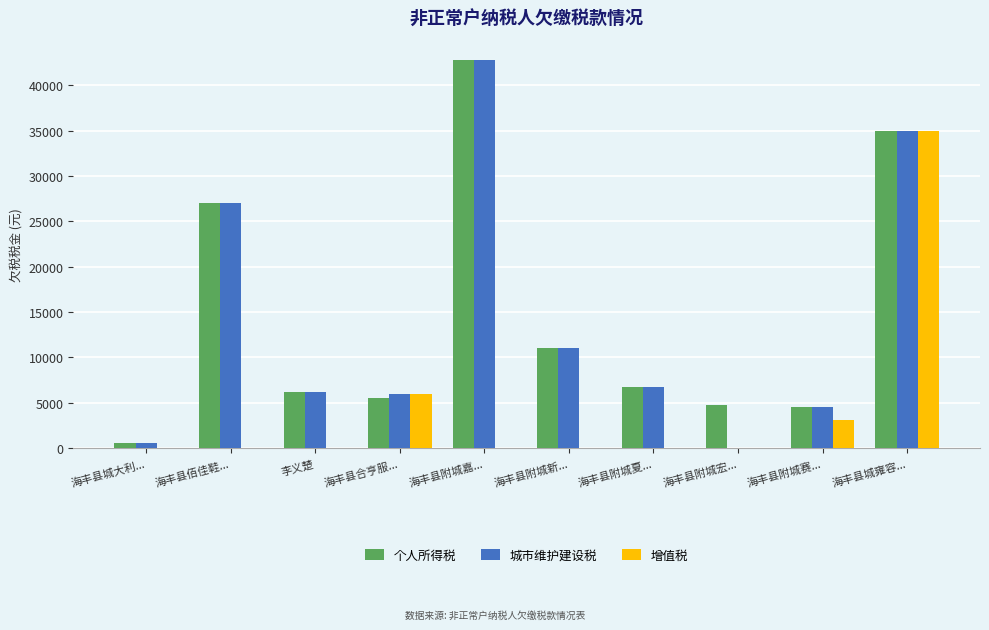

Where is 增值税 nearest to the value 17493?

海丰县合亨服...